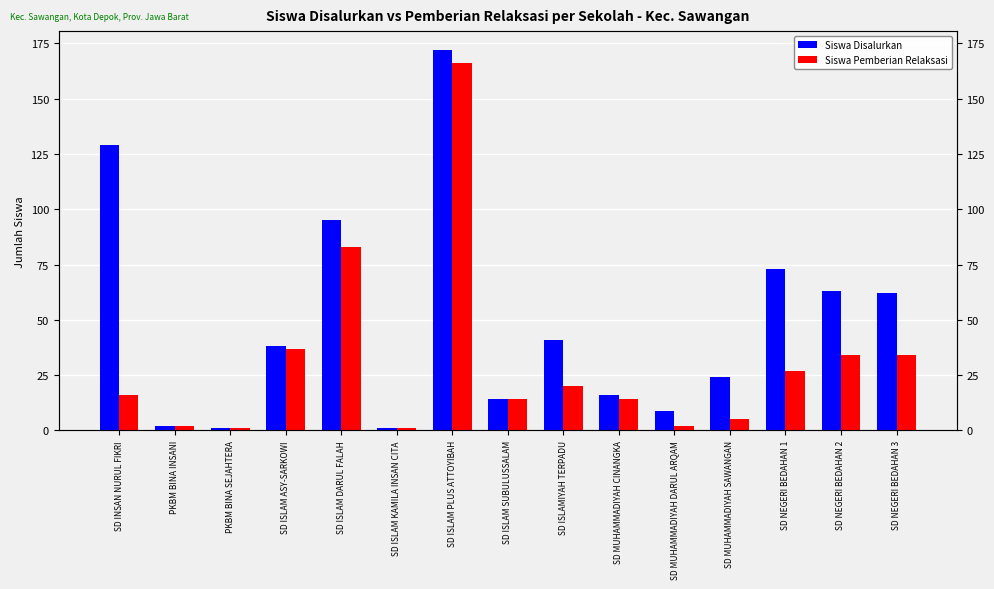

Which series has the widest spread of values?

Siswa Disalurkan